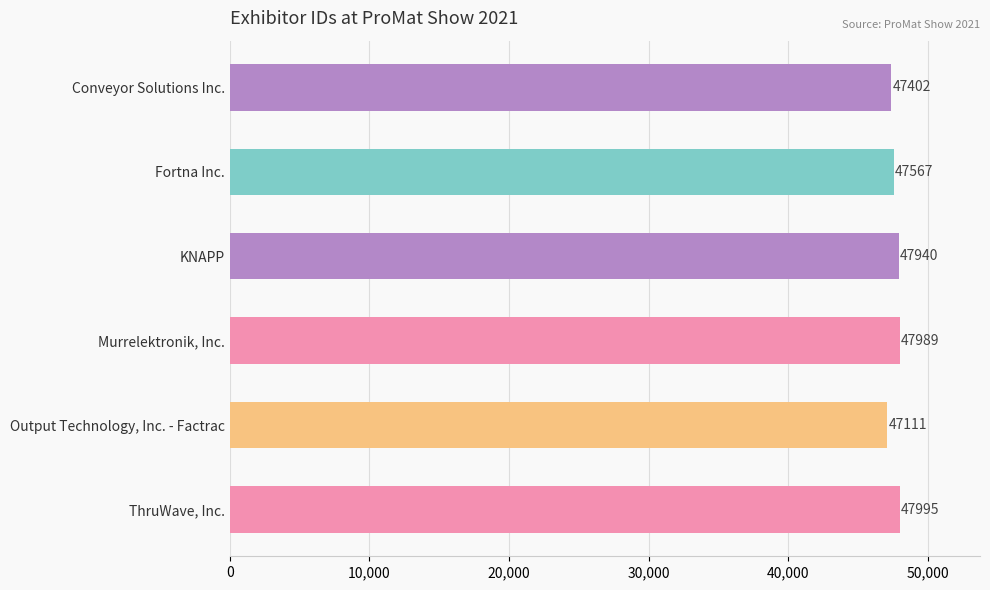

Reading top to bottom, transcribe all the data shown in this chart.

47402	47567	47940	47989	47111	47995